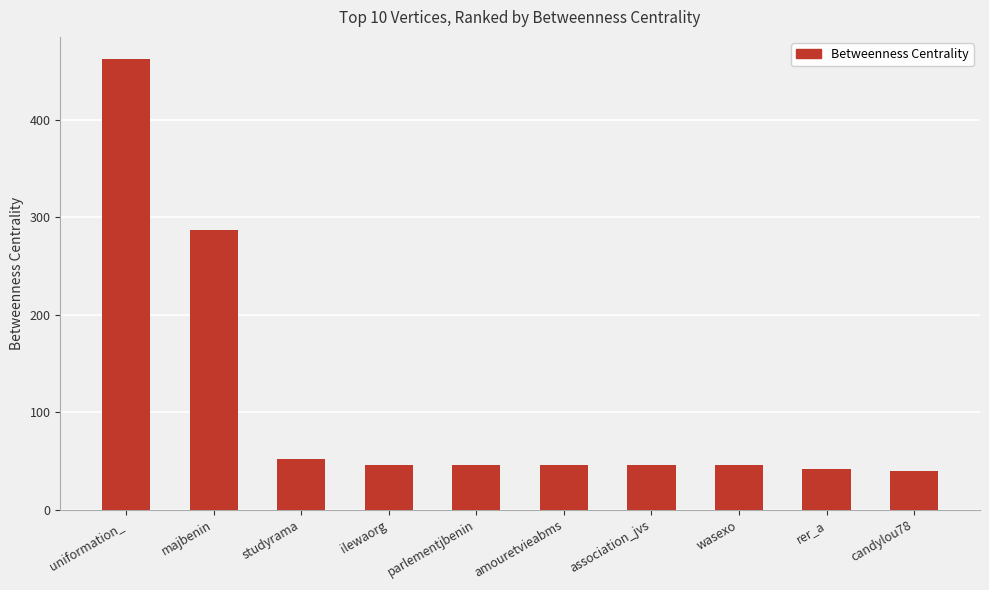

True or false: the data shows 26.5 at ilewaorg.

False